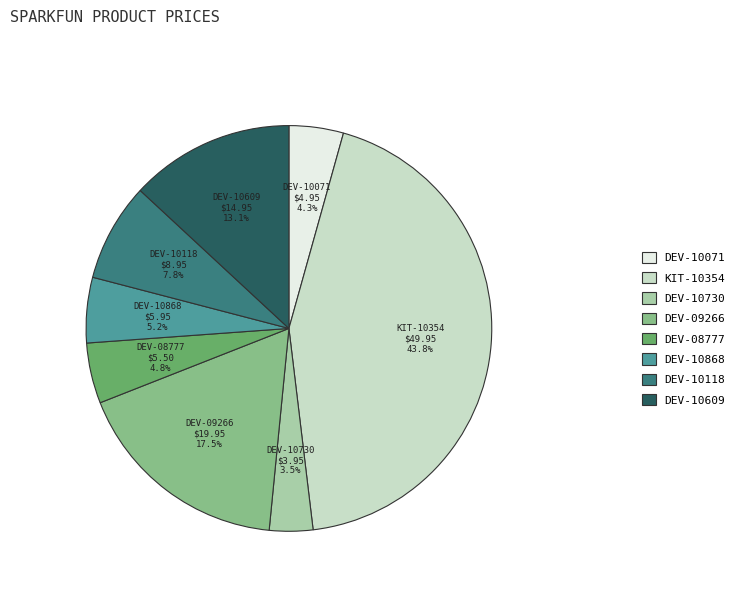

Combined, do DEV-10868 and KIT-10354 account for over 50%?

No